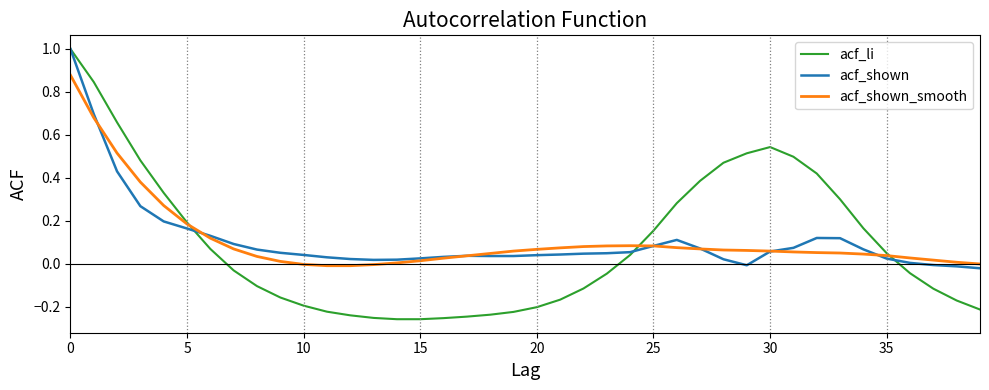

Which series has the widest spread of values?

acf_li